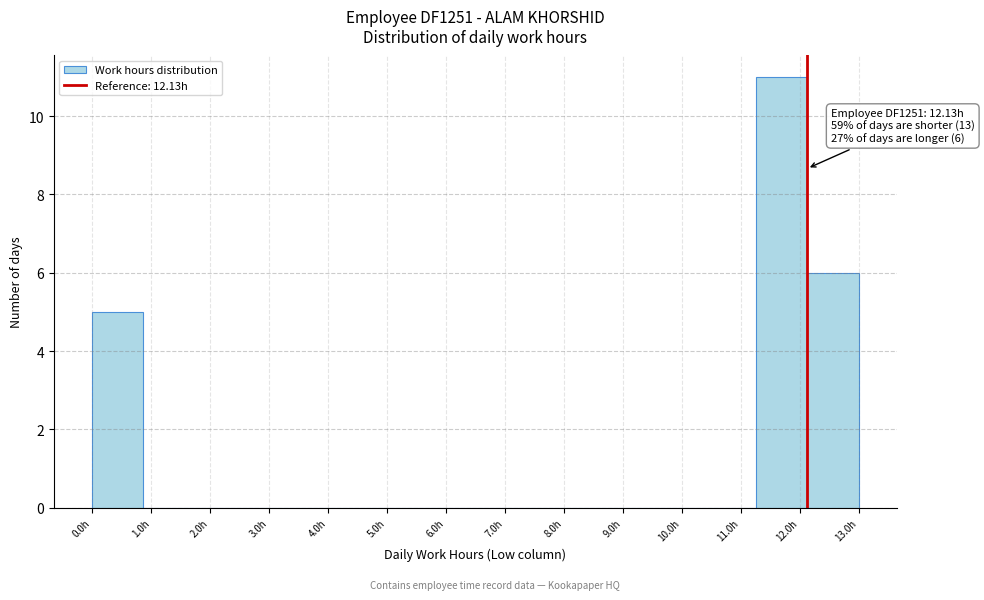

Over which range of the x-axis is the bar tallest?

11.3 to 12.1